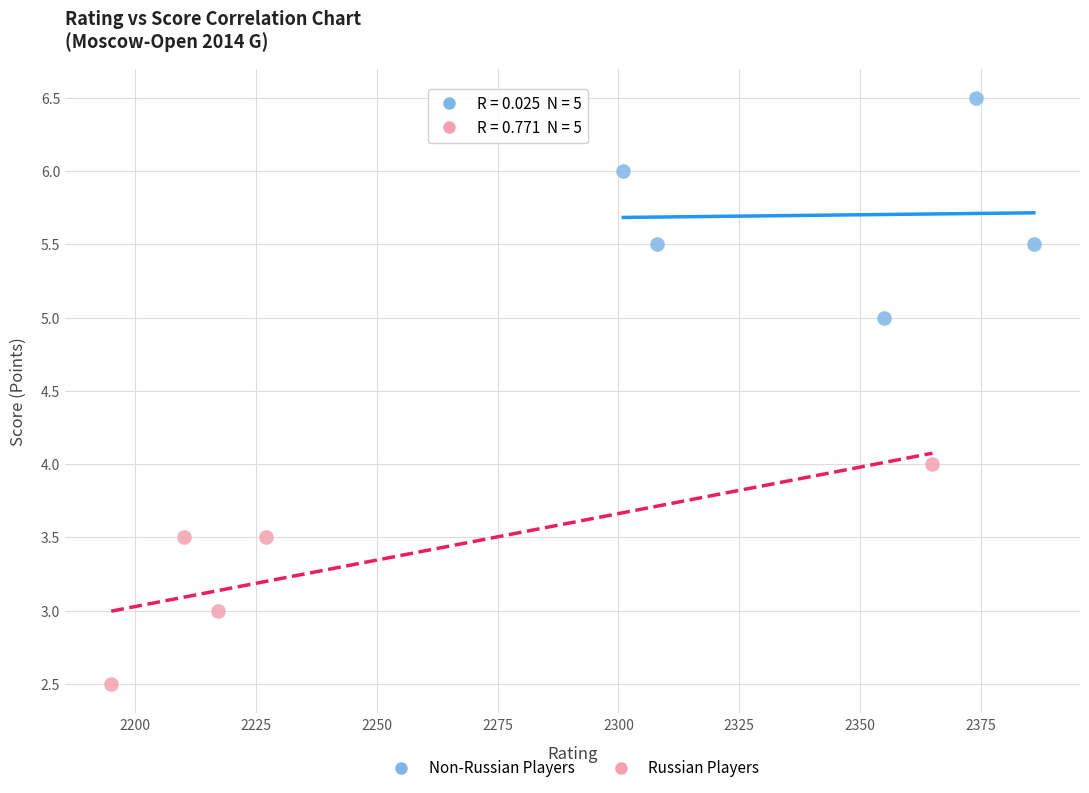

Which series contains the highest Y value?

Non-Russian Players